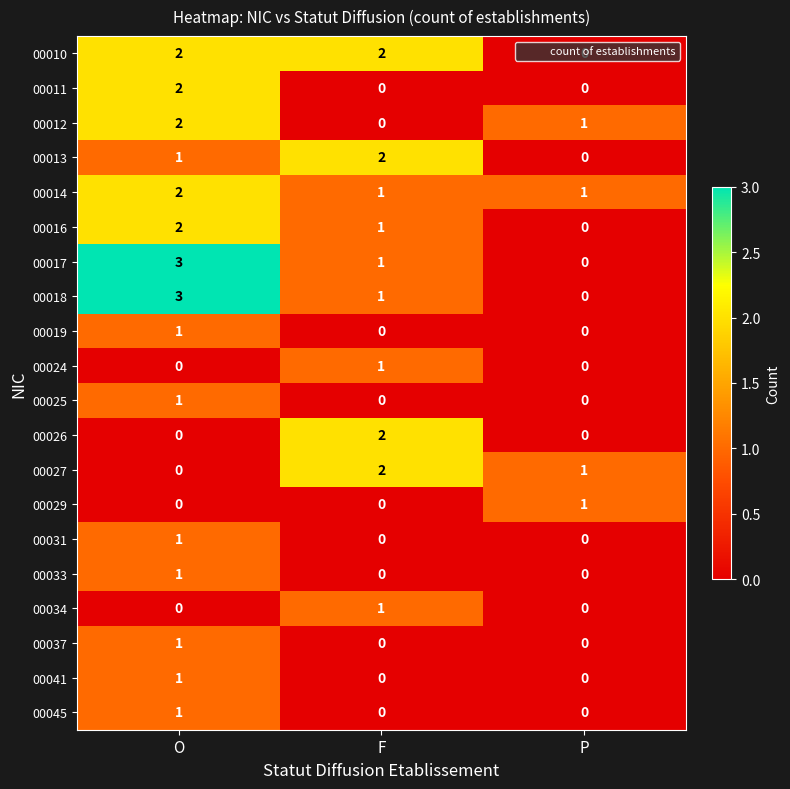

What is the greatest value displayed?

3